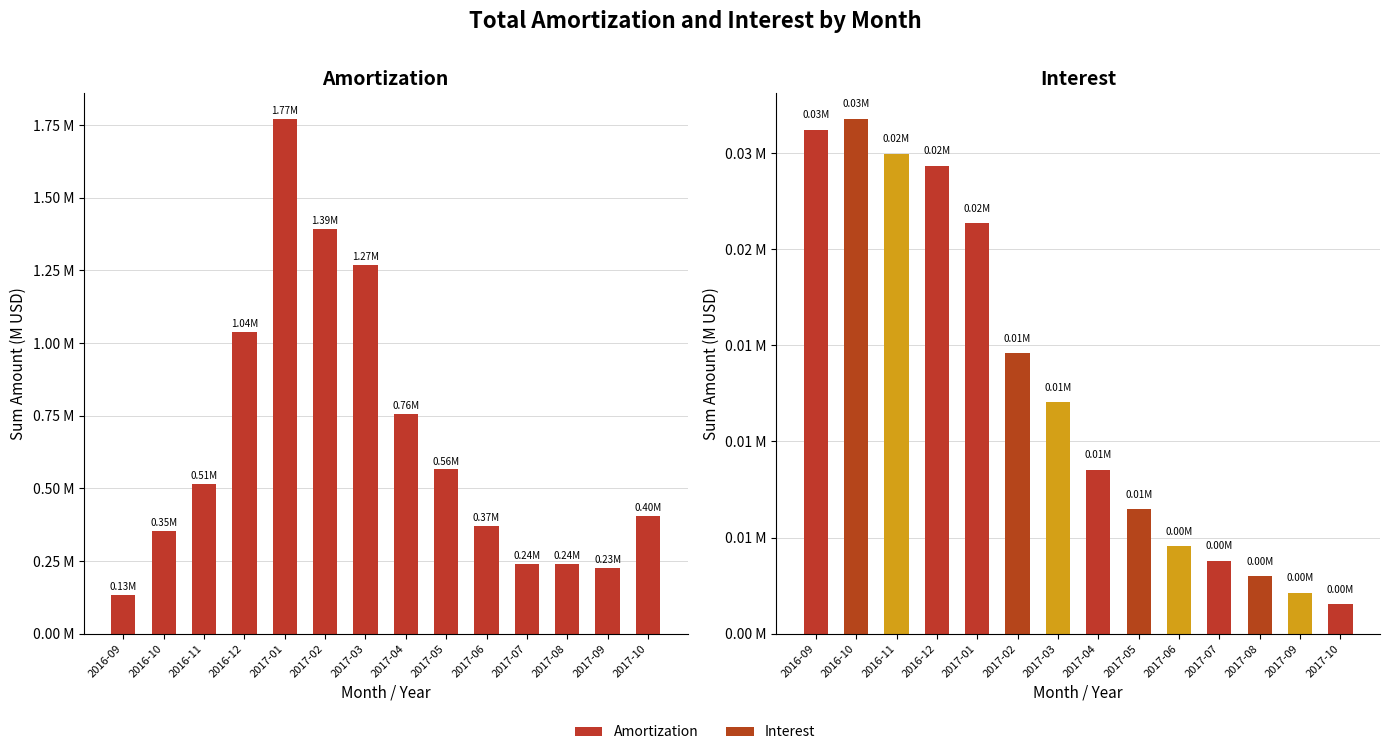

What are all the series names shown in the legend?

Amortization, Interest